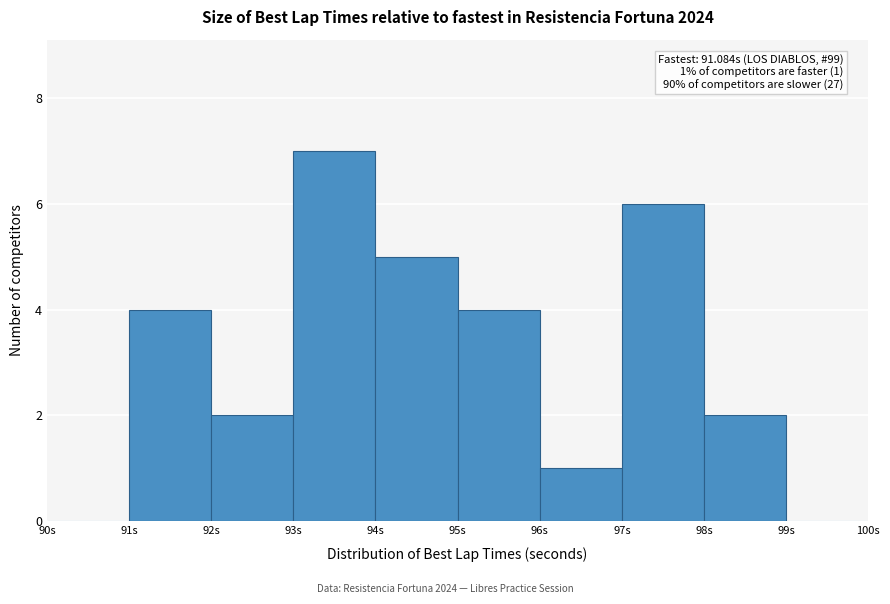

Over which range of the x-axis is the bar tallest?

93 to 94